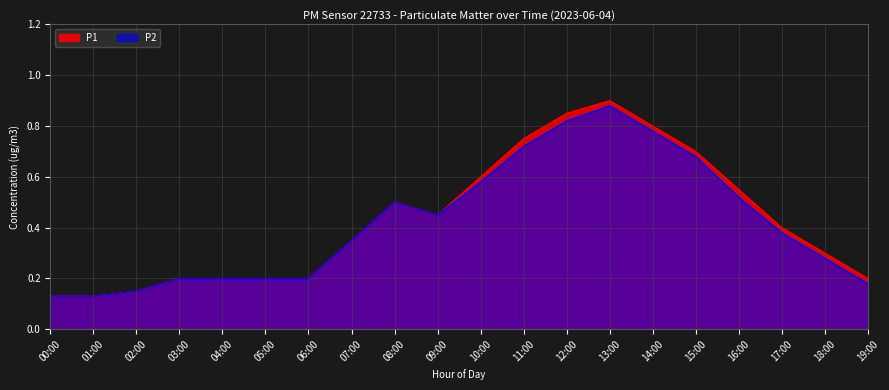

Rank the series by their maximum value, from highest to lowest.

P1, P2